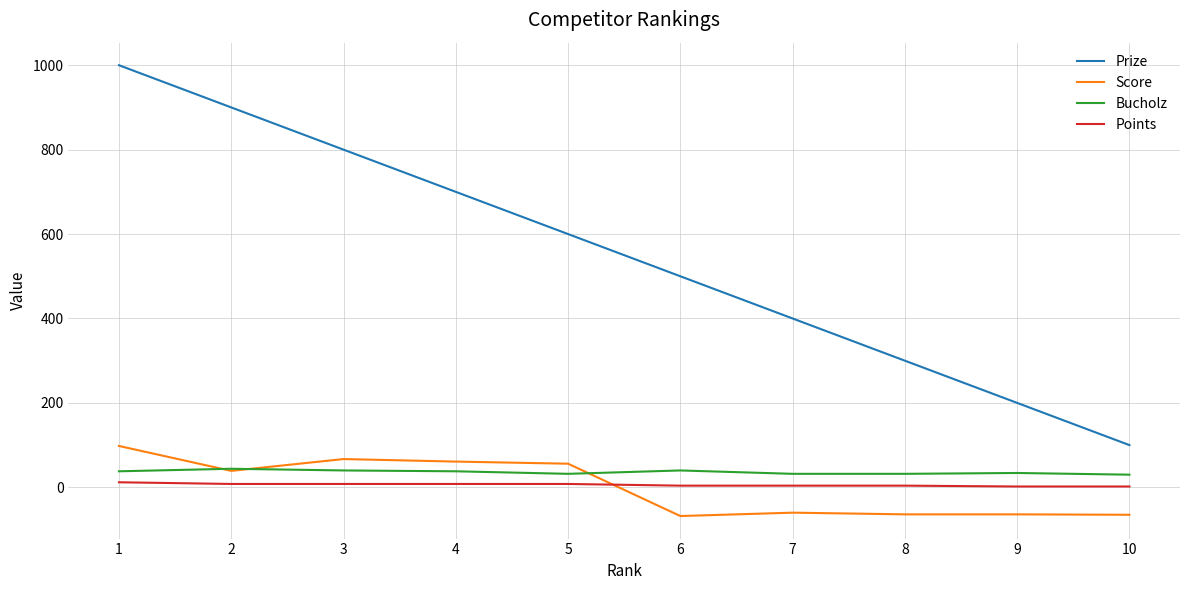

Rank the series at 6 from highest to lowest value.

Prize, Bucholz, Points, Score